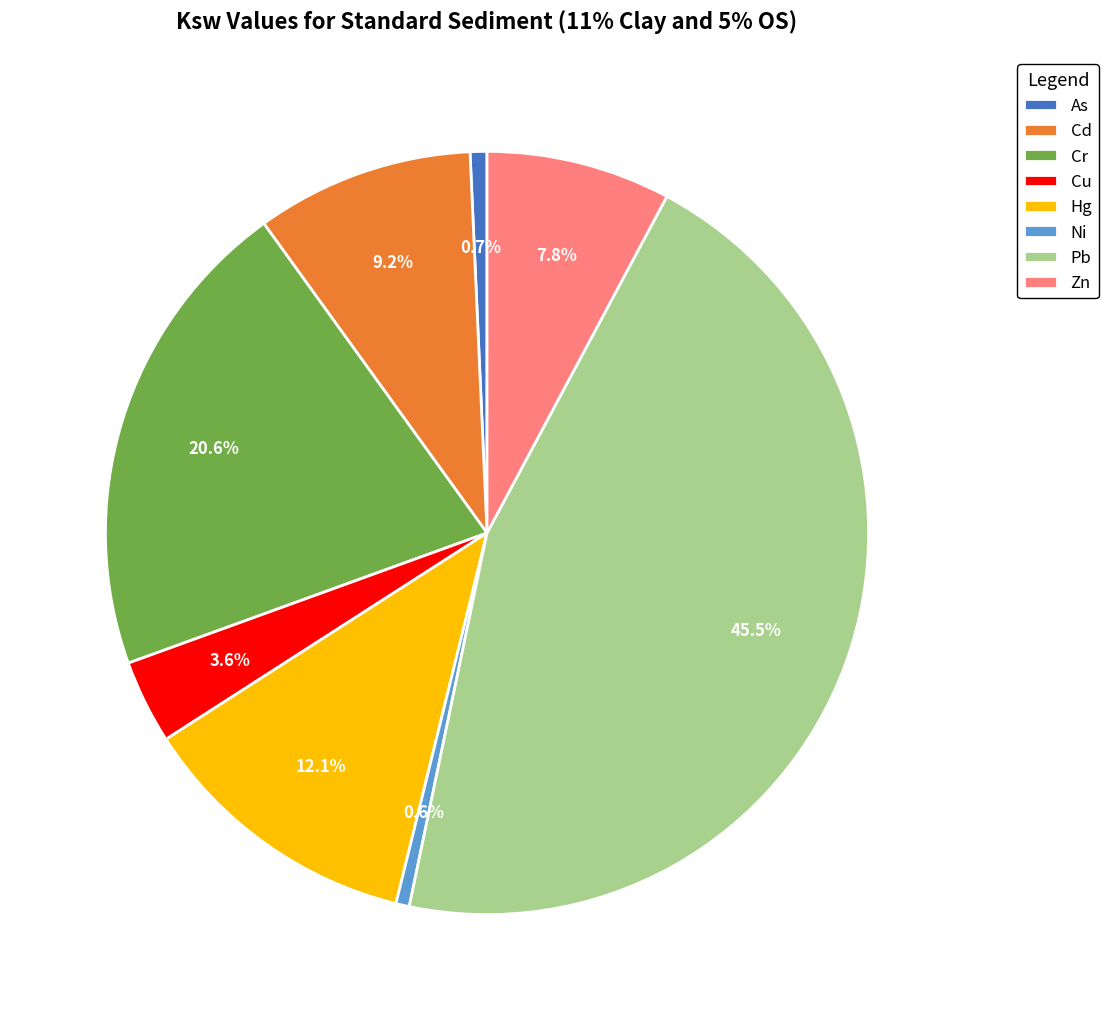

Which category has the biggest portion of the pie?

Pb